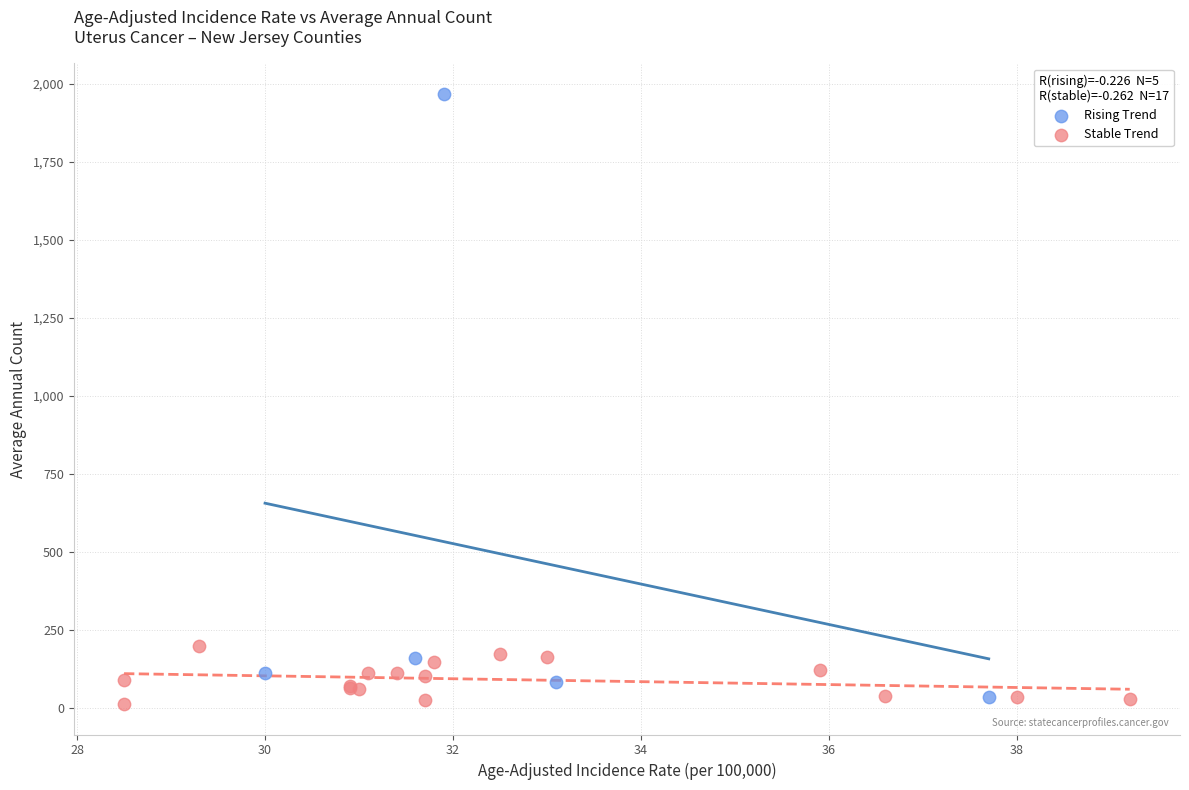

What are all the series names shown in the legend?

Rising Trend, Stable Trend